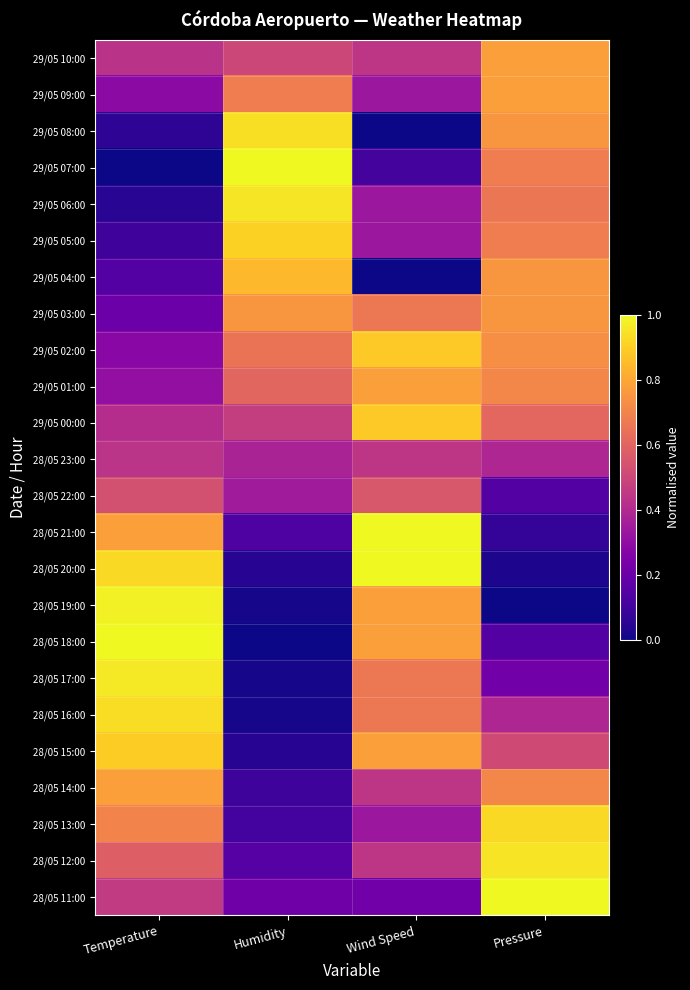

Reading left to right, extract all data points from this chart.

29/05 10:00: Temperature=0.4	Humidity=0.5	Wind Speed=0.4	Pressure=0.8
29/05 09:00: Temperature=0.3	Humidity=0.7	Wind Speed=0.3	Pressure=0.8
29/05 08:00: Temperature=0.1	Humidity=0.9	Wind Speed=0.0	Pressure=0.8
29/05 07:00: Temperature=0.0	Humidity=1.0	Wind Speed=0.1	Pressure=0.7
29/05 06:00: Temperature=0.0	Humidity=1.0	Wind Speed=0.3	Pressure=0.7
29/05 05:00: Temperature=0.1	Humidity=0.9	Wind Speed=0.3	Pressure=0.7
29/05 04:00: Temperature=0.1	Humidity=0.8	Wind Speed=0.0	Pressure=0.8
29/05 03:00: Temperature=0.2	Humidity=0.8	Wind Speed=0.7	Pressure=0.8
29/05 02:00: Temperature=0.3	Humidity=0.7	Wind Speed=0.9	Pressure=0.7
29/05 01:00: Temperature=0.3	Humidity=0.6	Wind Speed=0.8	Pressure=0.7
29/05 00:00: Temperature=0.4	Humidity=0.5	Wind Speed=0.9	Pressure=0.6
28/05 23:00: Temperature=0.4	Humidity=0.4	Wind Speed=0.4	Pressure=0.4
28/05 22:00: Temperature=0.5	Humidity=0.3	Wind Speed=0.6	Pressure=0.1
28/05 21:00: Temperature=0.8	Humidity=0.1	Wind Speed=1.0	Pressure=0.1
28/05 20:00: Temperature=0.9	Humidity=0.0	Wind Speed=1.0	Pressure=0.0
28/05 19:00: Temperature=1.0	Humidity=0.0	Wind Speed=0.8	Pressure=0.0
28/05 18:00: Temperature=1.0	Humidity=0.0	Wind Speed=0.8	Pressure=0.1
28/05 17:00: Temperature=1.0	Humidity=0.0	Wind Speed=0.7	Pressure=0.2
28/05 16:00: Temperature=0.9	Humidity=0.0	Wind Speed=0.7	Pressure=0.4
28/05 15:00: Temperature=0.9	Humidity=0.0	Wind Speed=0.8	Pressure=0.5
28/05 14:00: Temperature=0.8	Humidity=0.1	Wind Speed=0.4	Pressure=0.7
28/05 13:00: Temperature=0.7	Humidity=0.1	Wind Speed=0.3	Pressure=0.9
28/05 12:00: Temperature=0.6	Humidity=0.2	Wind Speed=0.4	Pressure=1.0
28/05 11:00: Temperature=0.5	Humidity=0.2	Wind Speed=0.2	Pressure=1.0